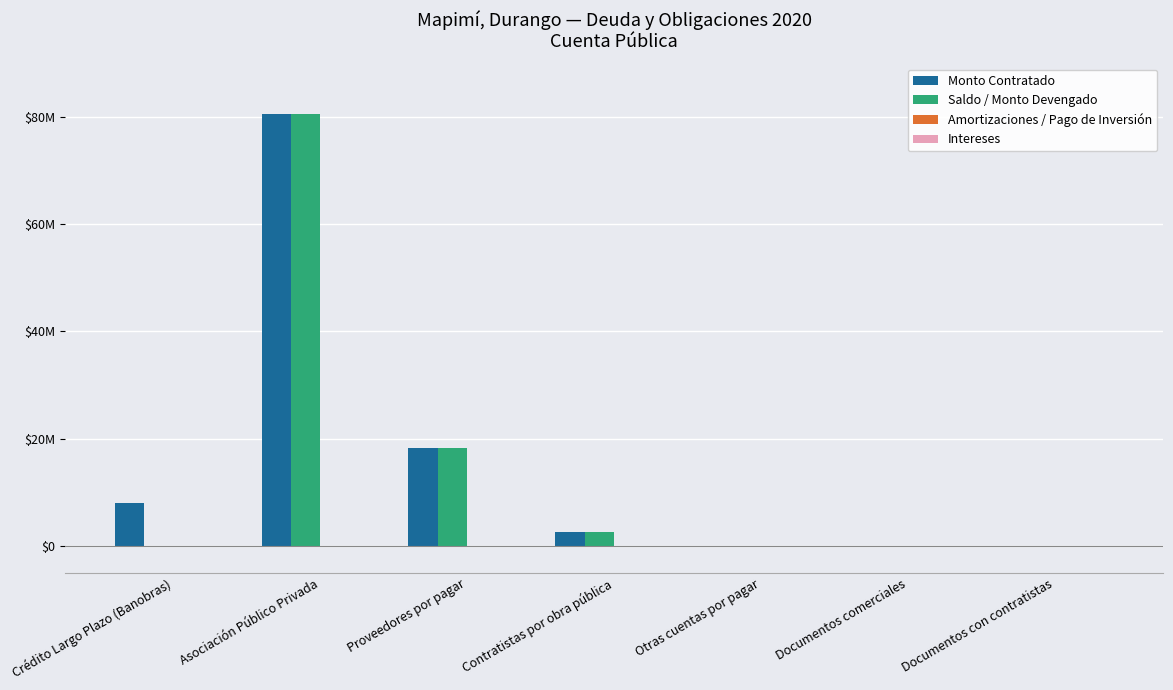

Are the bars grouped side by side (vs. stacked)?

Yes